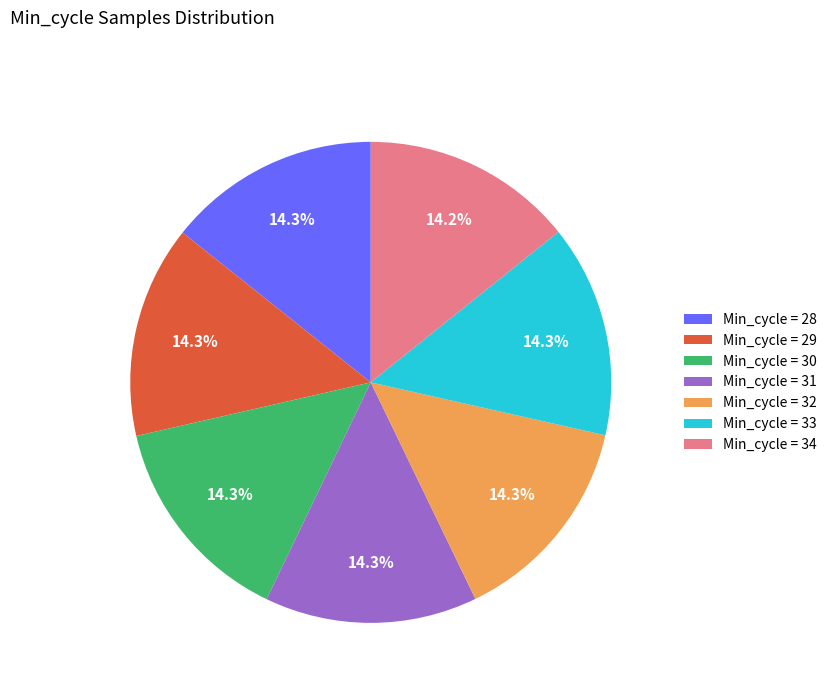

What is the ratio of the value at Min_cycle = 31 to the value at Min_cycle = 29?

1.0